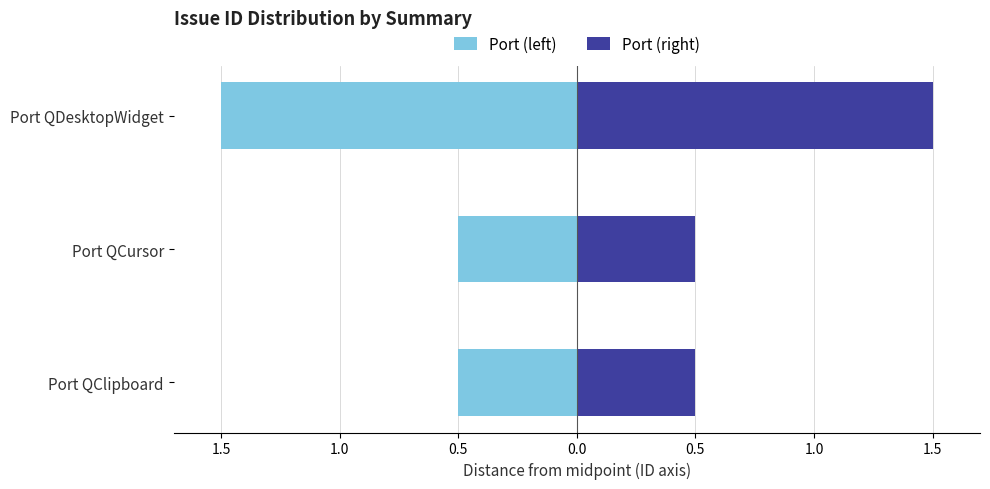

Does the chart contain any negative values?

Yes